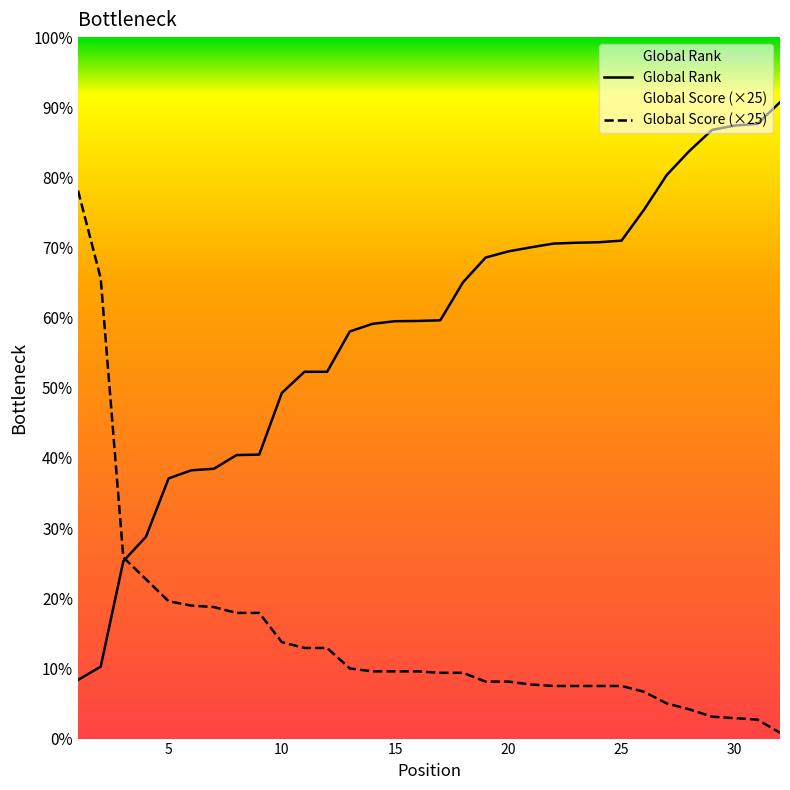

The Global Rank series shows 1004 at 1. True or false?

True